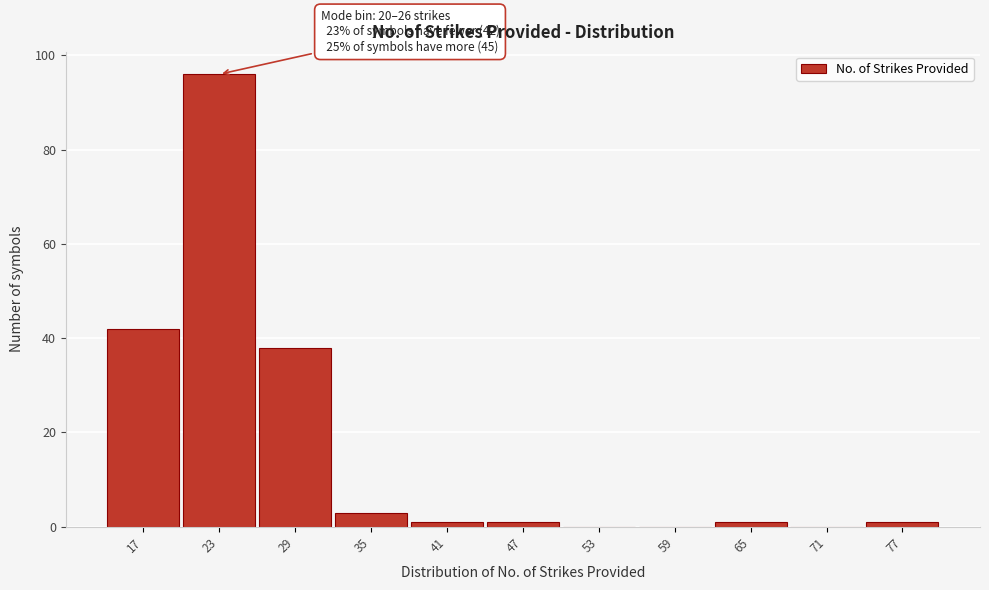

Over which range of the x-axis is the bar tallest?

20.5 to 26.5